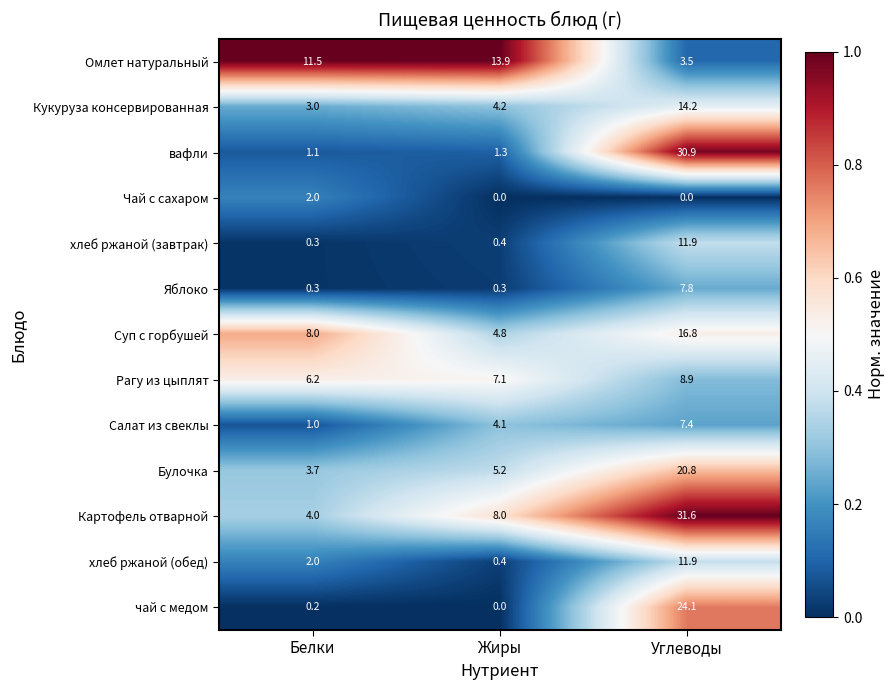

What is the average value of the Картофель отварной series?

14.5